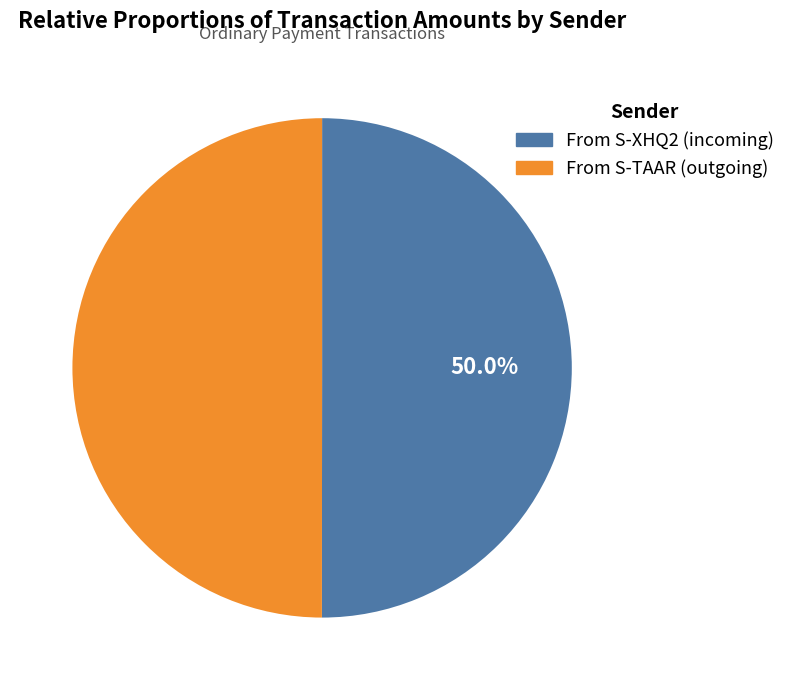

Combined, what portion of the pie is From S-XHQ2 (incoming) and From S-TAAR (outgoing)?

100.0%